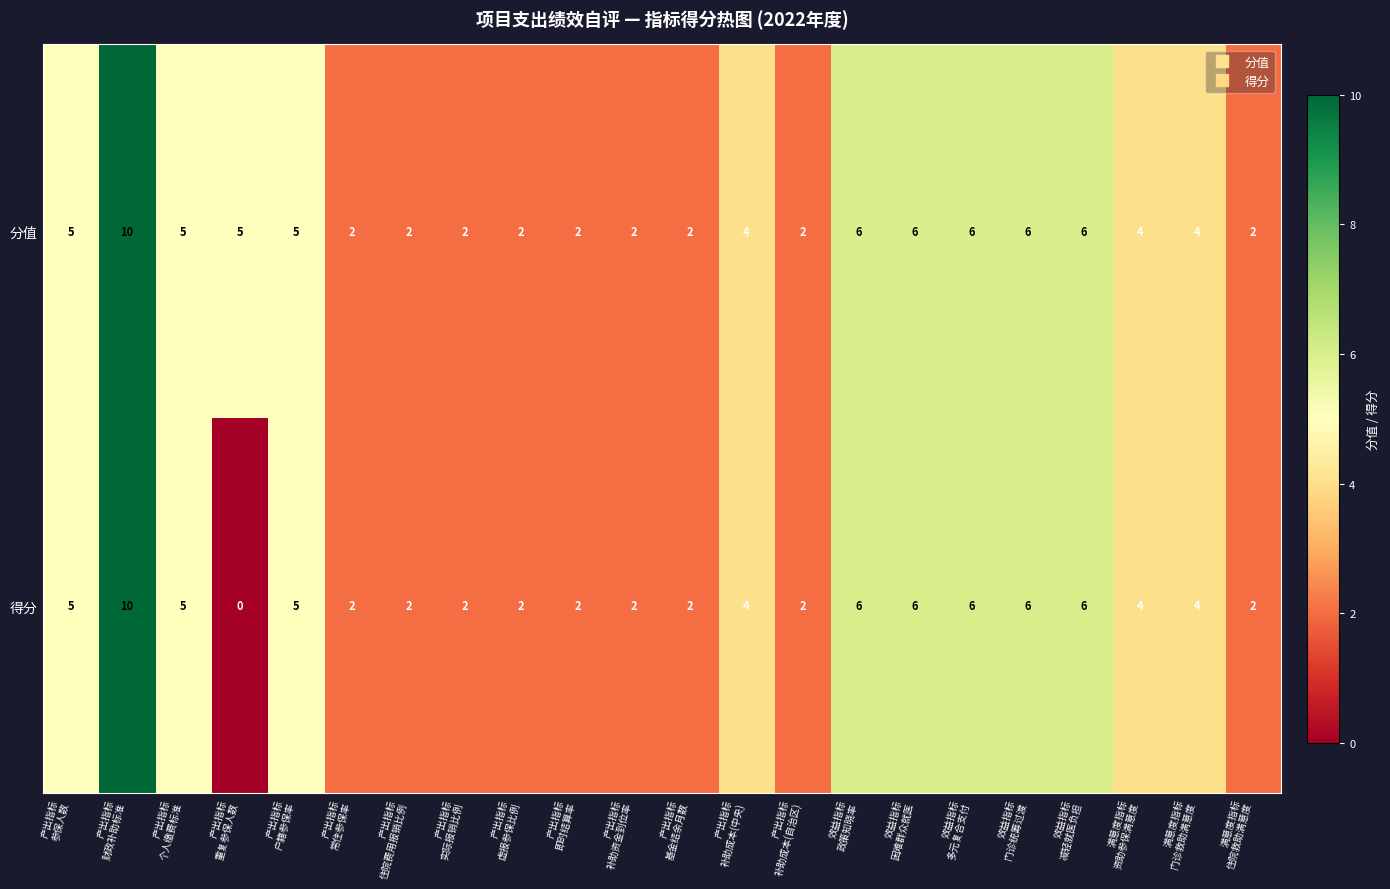

Which series has the widest spread of values?

得分